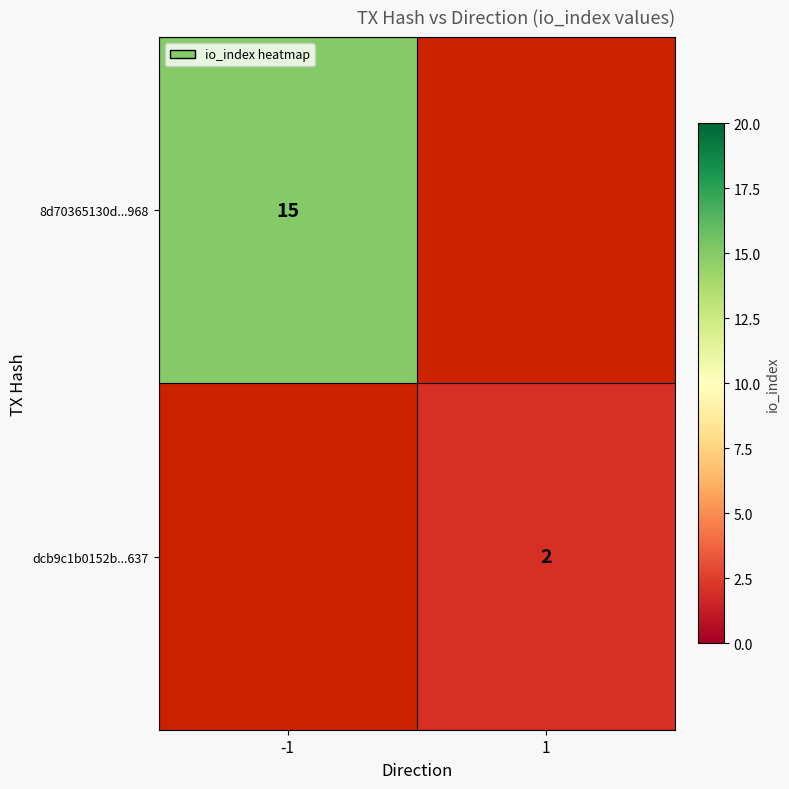

Is the value of 8d70365130d...968 at -1 greater than the value of dcb9c1b0152b...637 at 1?

Yes